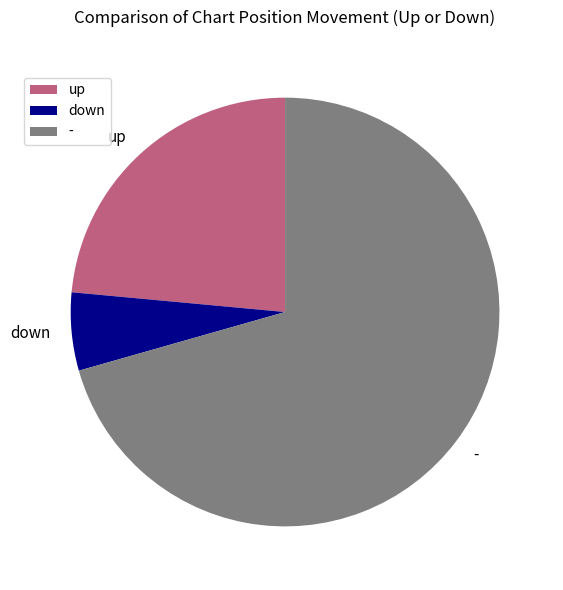

Which slice is the smallest?

down